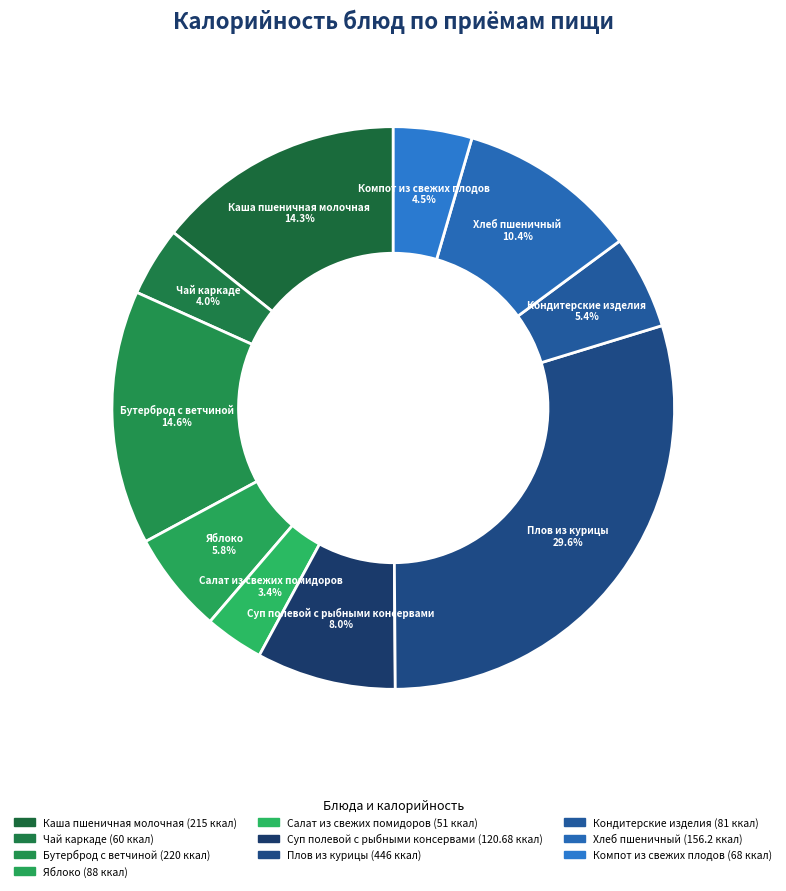

Approximately how many times larger is the value at Бутерброд с ветчиной compared to Салат из свежих помидоров?

4.3